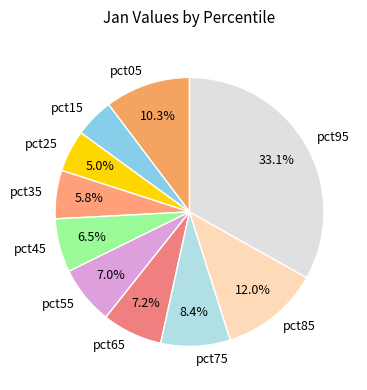

Is there a majority slice in this chart?

No